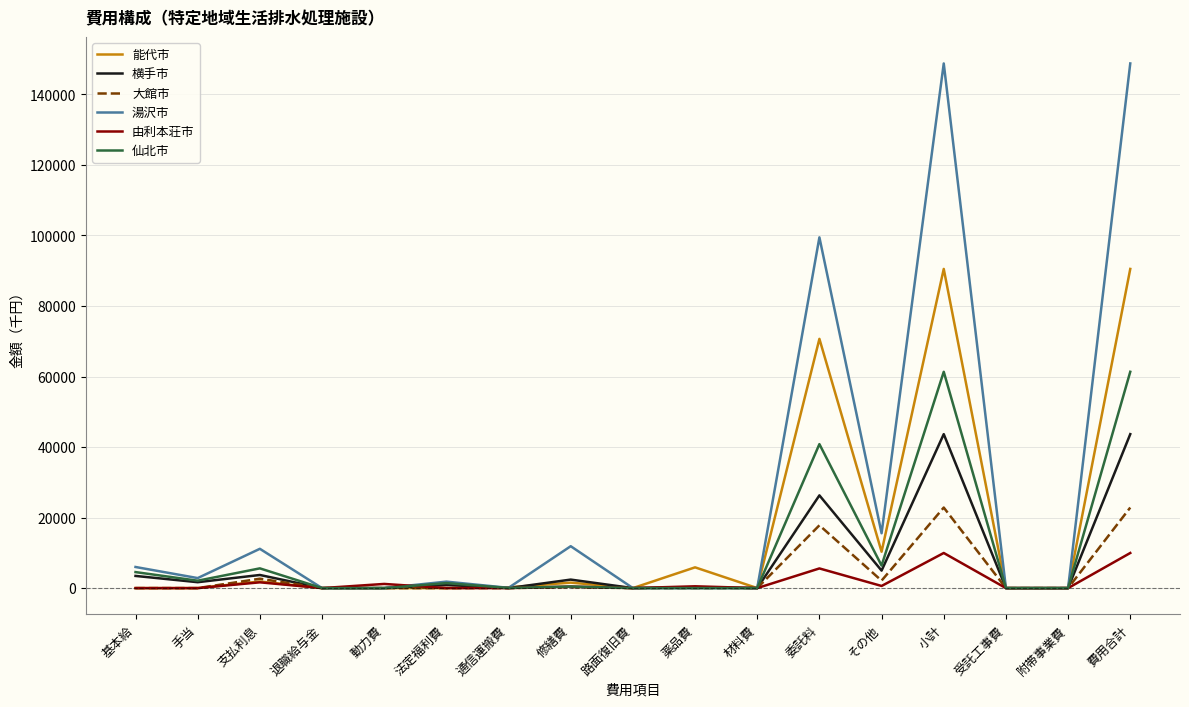

Which series has the largest range (max minus min)?

湯沢市